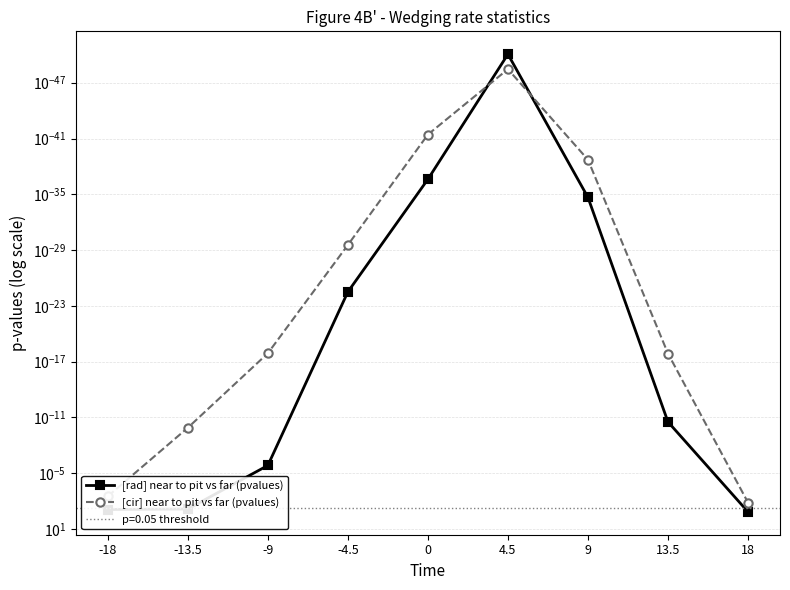

Reading right to left, transcribe all the data shown in this chart.

[rad] near to pit vs far (pvalues): 0.1	0.0	0.0	0.0	0.0	0.0	0.0	0.1	0.1
[cir] near to pit vs far (pvalues): 0.0	0.0	0.0	0.0	0.0	0.0	0.0	0.0	0.0